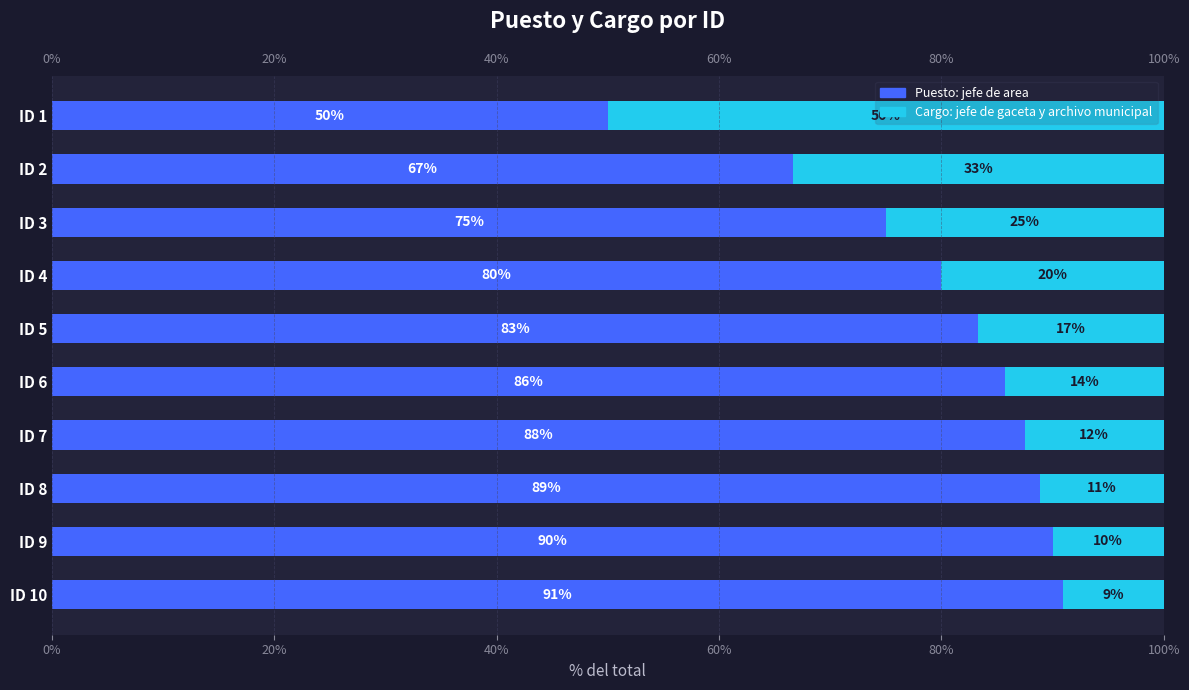

Is it true that Puesto: jefe de area equals 10.2 at ID 1?

False